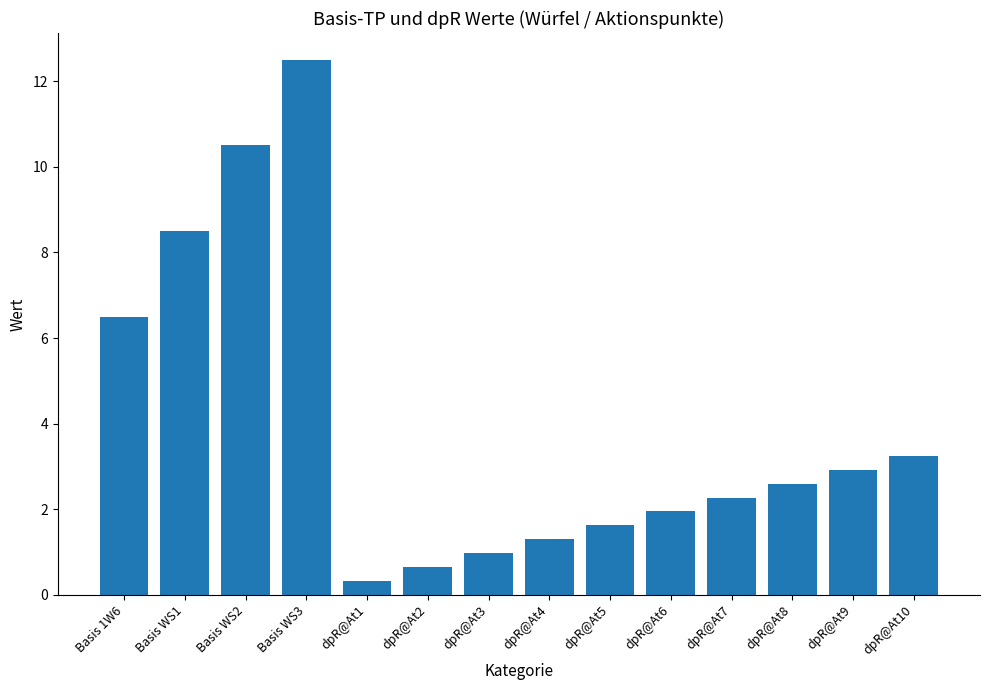

How many distinct data groups are displayed?

1